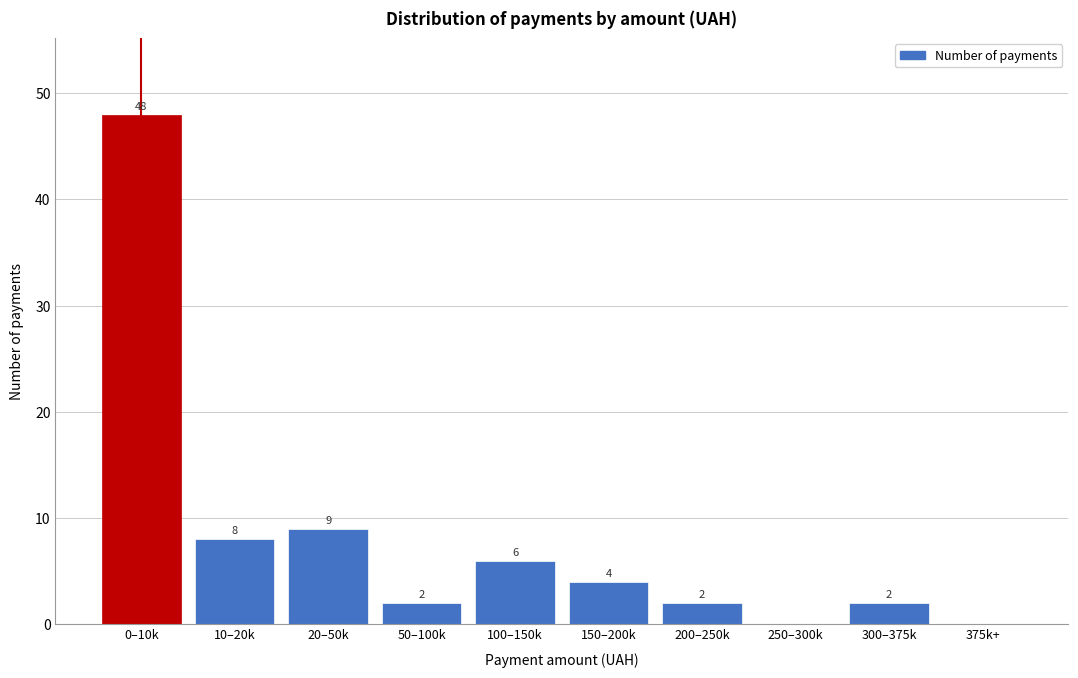

Reading right to left, transcribe all the data shown in this chart.

375k+=0	300–375k=2	250–300k=0	200–250k=2	150–200k=4	100–150k=6	50–100k=2	20–50k=9	10–20k=8	0–10k=48